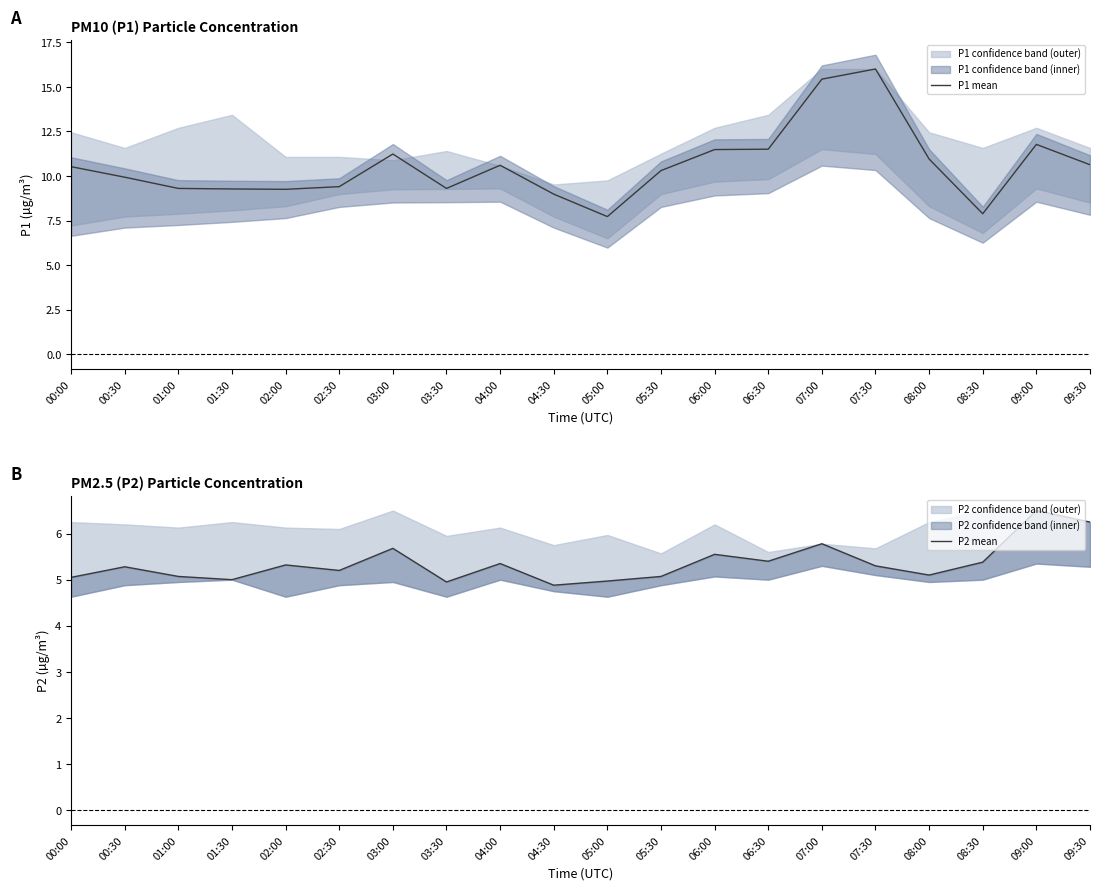

Is this an area chart (filled region under the line)?

No